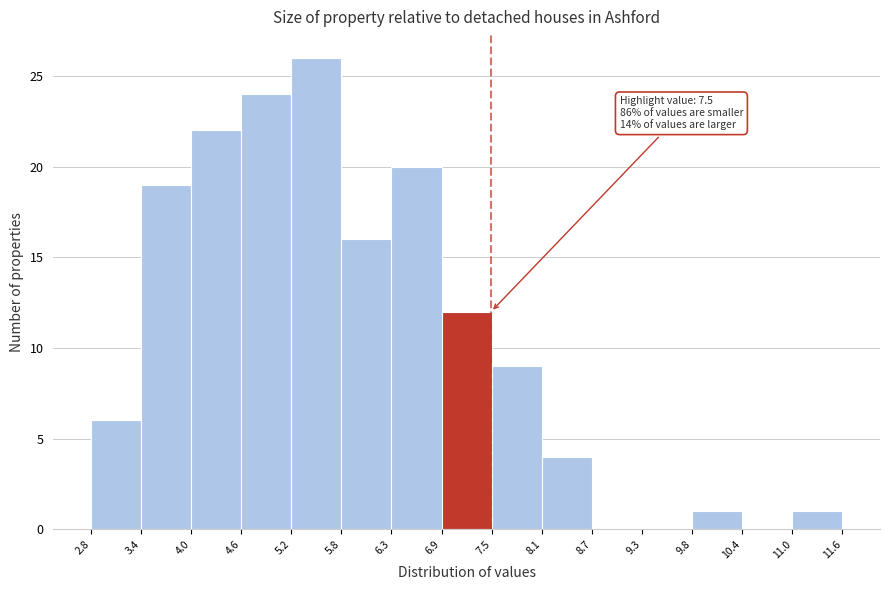

Over which range of the x-axis is the bar tallest?

5.2 to 5.8